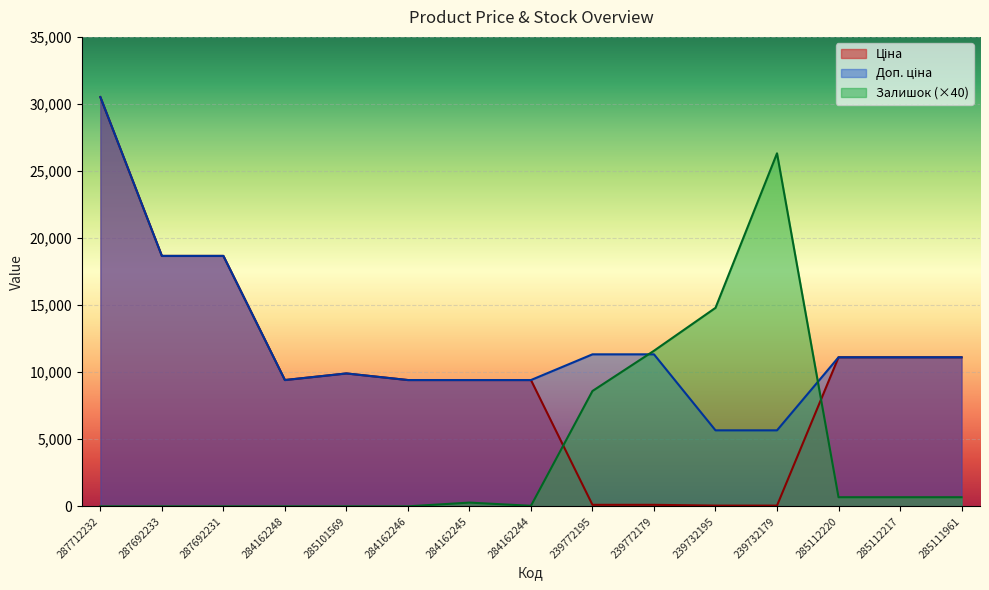

In Залишок, how many points are lower than both neighbors (excluding endpoints)?

1